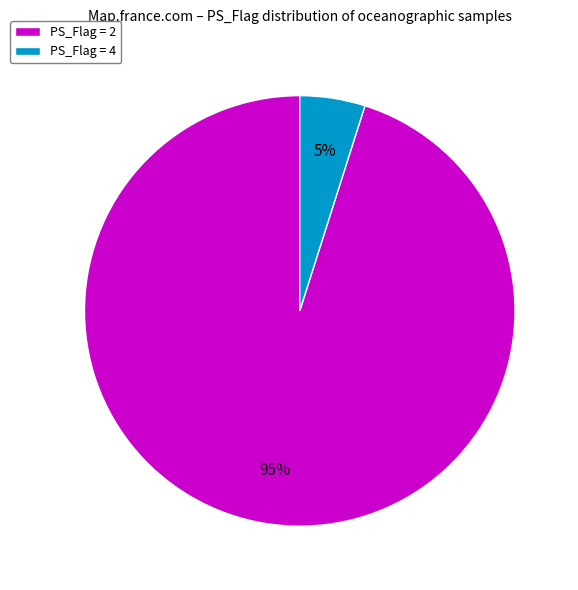

Is it true that PS_Flag = 4 is 5% of the pie?

True